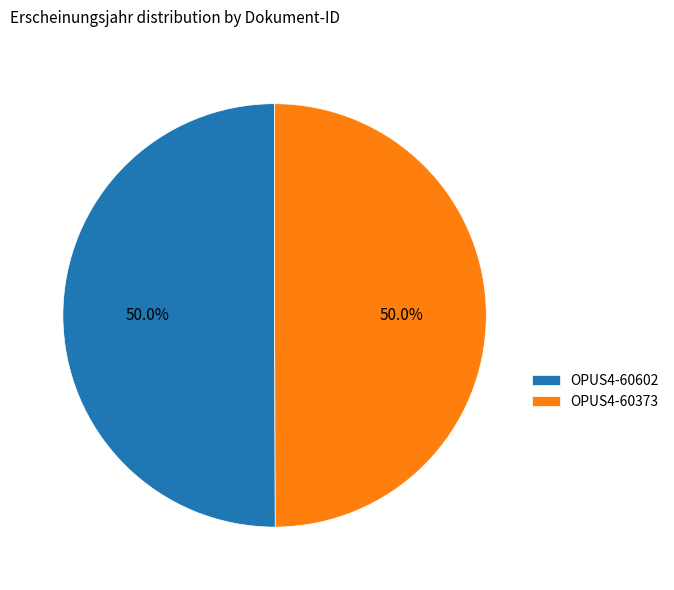

To the nearest percent, what portion does OPUS4-60373 represent?

50%